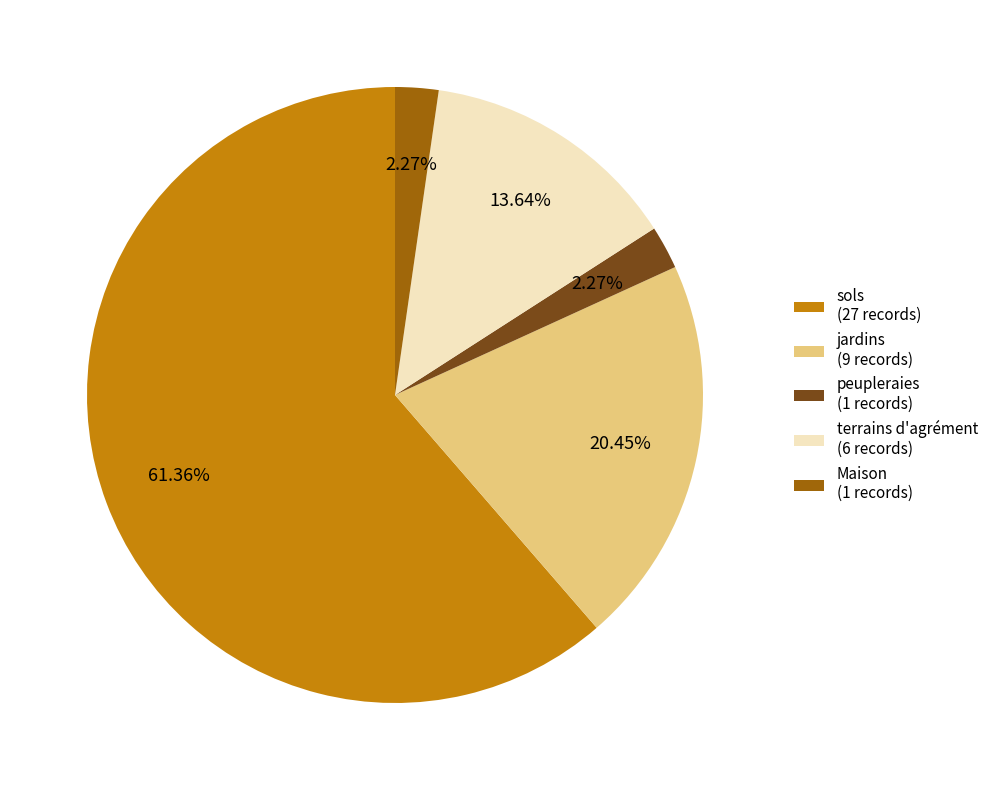

Does any single category account for the majority?

Yes